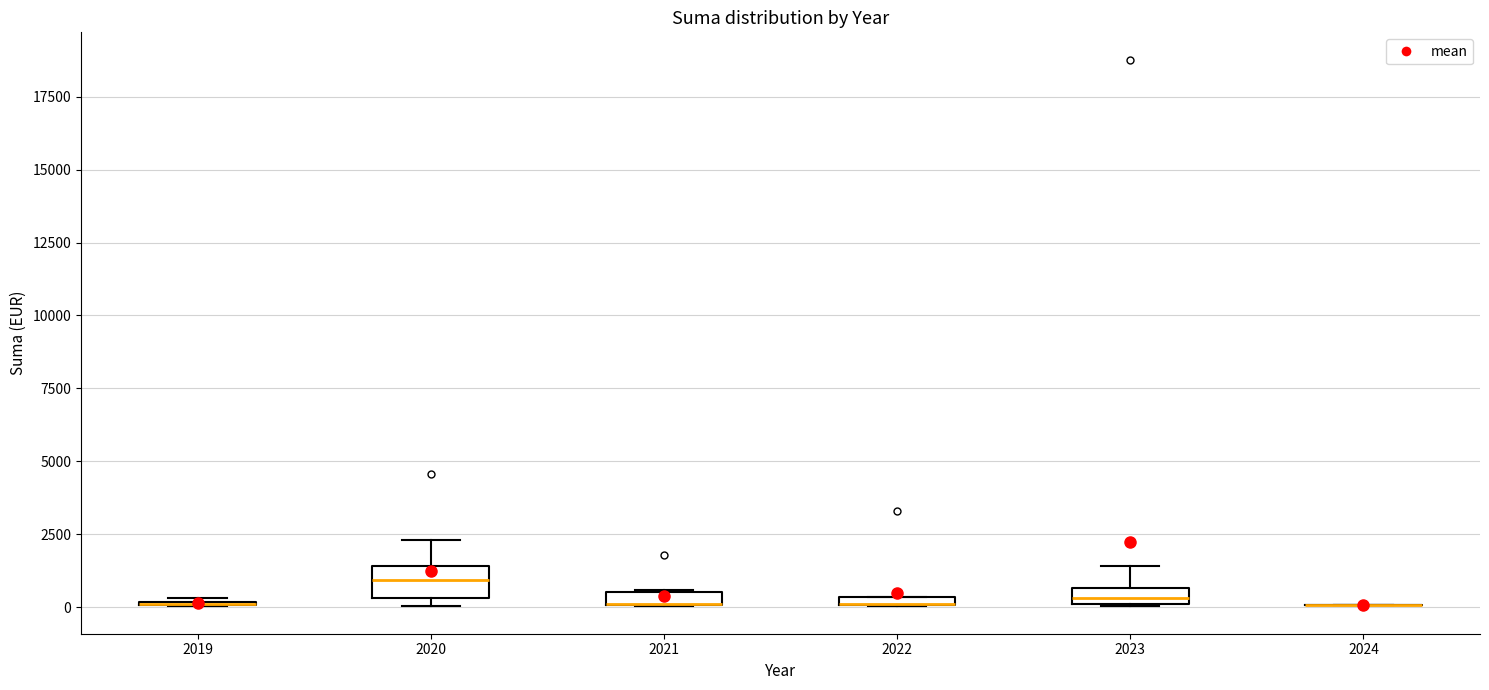

Where is the upper edge of the box at x = 2023 on the y-axis? The values are not printed on the chart, so give them approximately, as read against the axis.

500